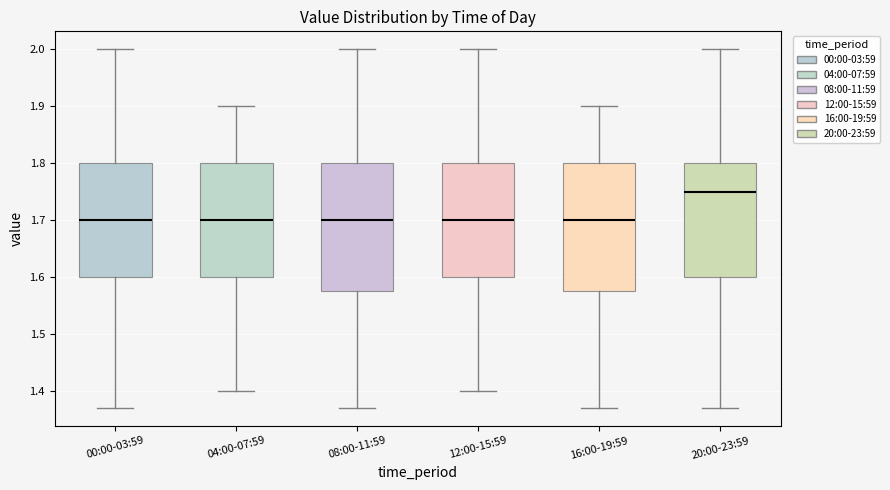

Reading left to right, read every box against the y-axis: the position of its median line, the range the box covers, and the ends of its whiskers. The values are not printed on the chart, so give them approximately, as read against the axis.

00:00-03:59: median 1.70, box 1.60 to 1.80, whiskers 1.37 to 2.00
04:00-07:59: median 1.70, box 1.60 to 1.80, whiskers 1.40 to 1.90
08:00-11:59: median 1.70, box 1.58 to 1.80, whiskers 1.37 to 2.00
12:00-15:59: median 1.70, box 1.60 to 1.80, whiskers 1.40 to 2.00
16:00-19:59: median 1.70, box 1.58 to 1.80, whiskers 1.37 to 1.90
20:00-23:59: median 1.75, box 1.60 to 1.80, whiskers 1.37 to 2.00